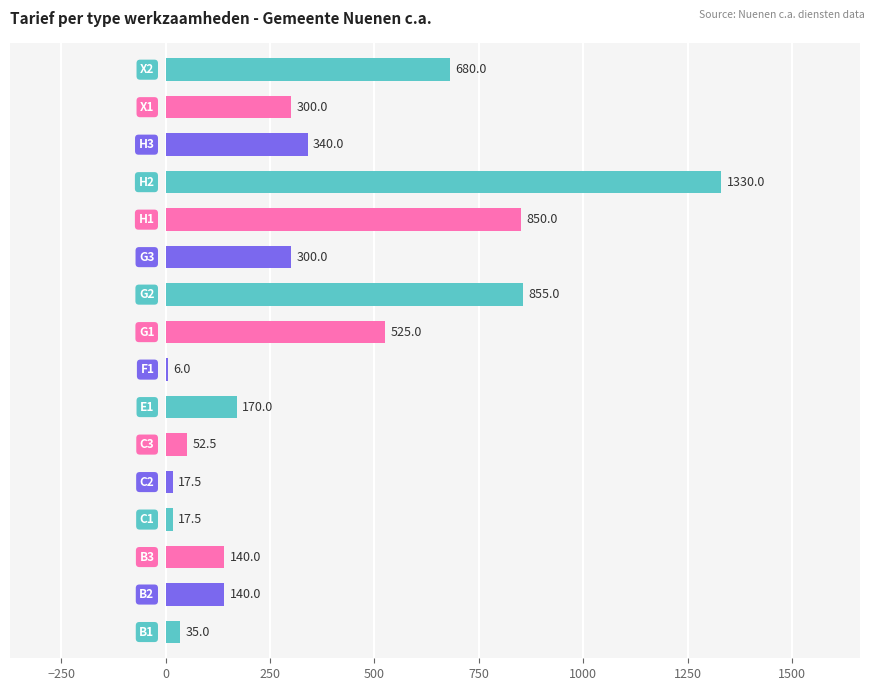

What is the sum of all values?

5758.5